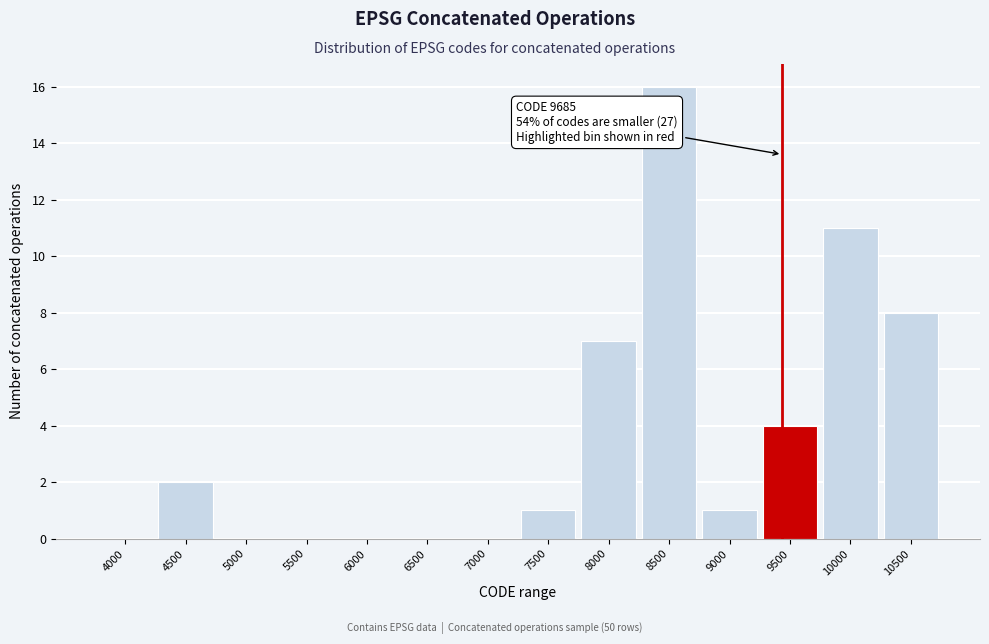

Reading left to right, transcribe all the data shown in this chart.

4000=0	4500=2	5000=0	5500=0	6000=0	6500=0	7000=0	7500=1	8000=7	8500=16	9000=1	9500=4	10000=11	10500=8